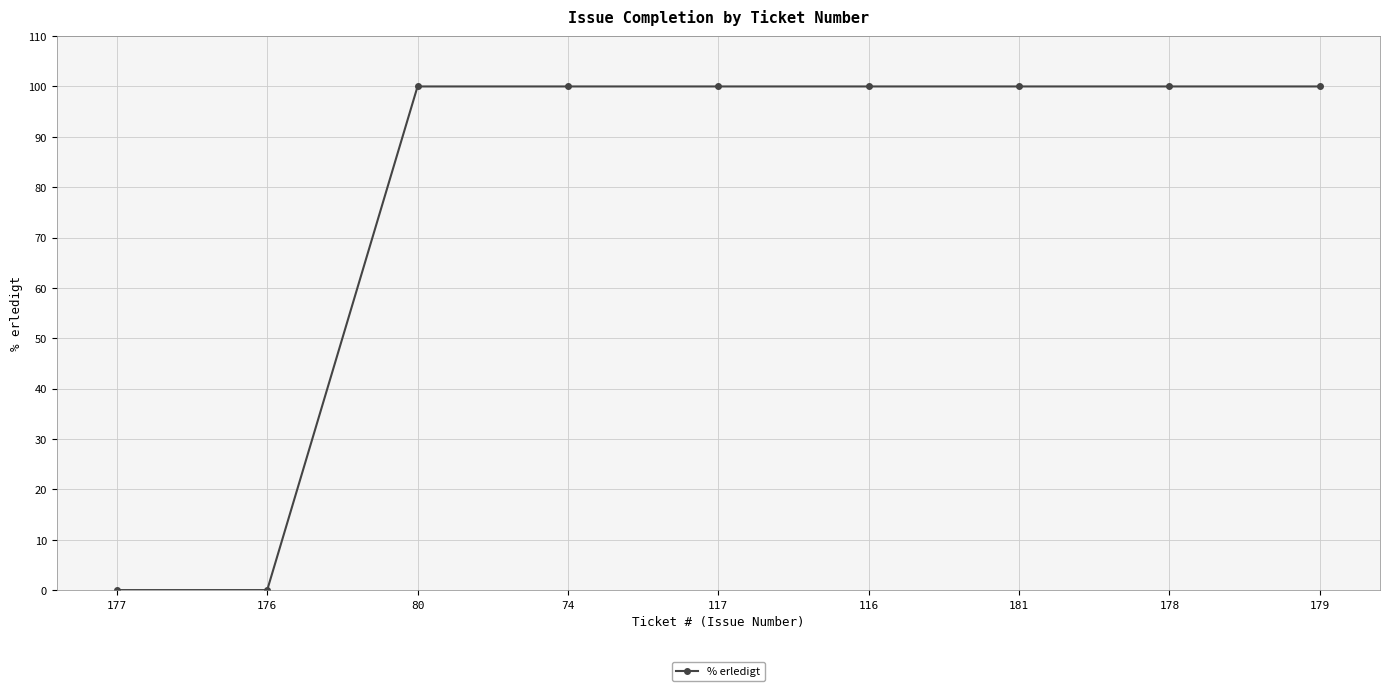

What is the maximum value shown in the chart?

100